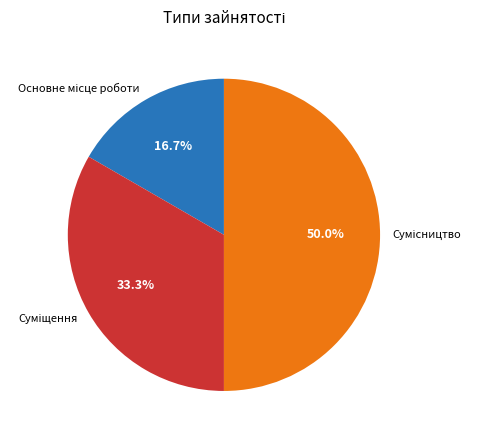

How many segments does this pie chart have?

3